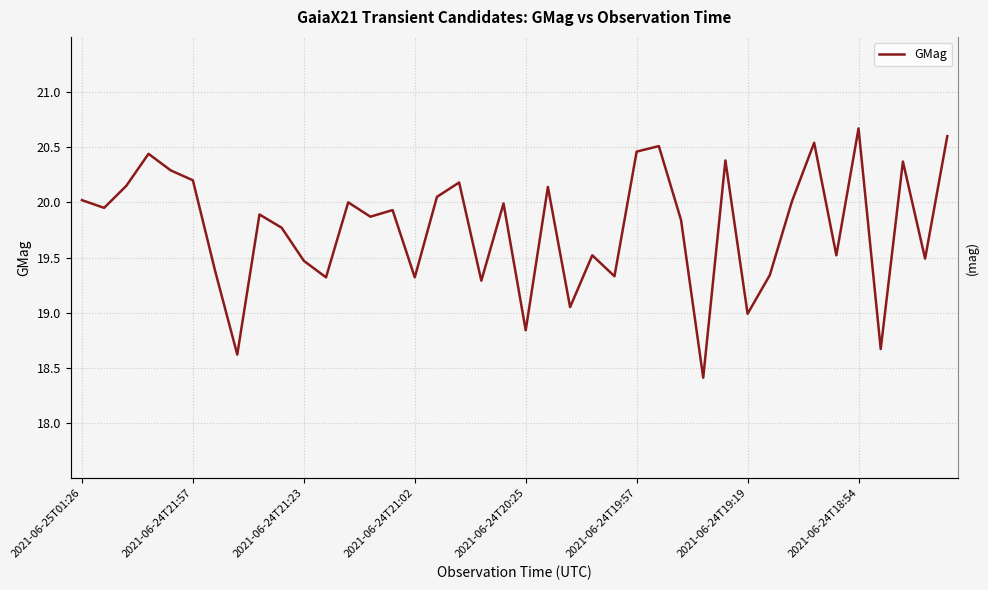

How many data points does each series have?

40